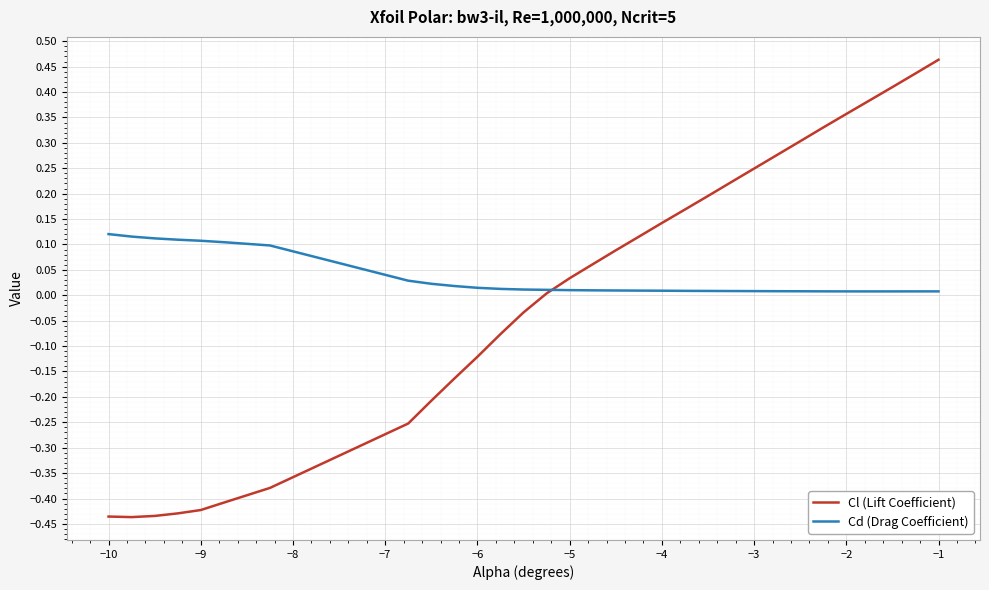

Which series has the largest range (max minus min)?

Cl (Lift Coefficient)